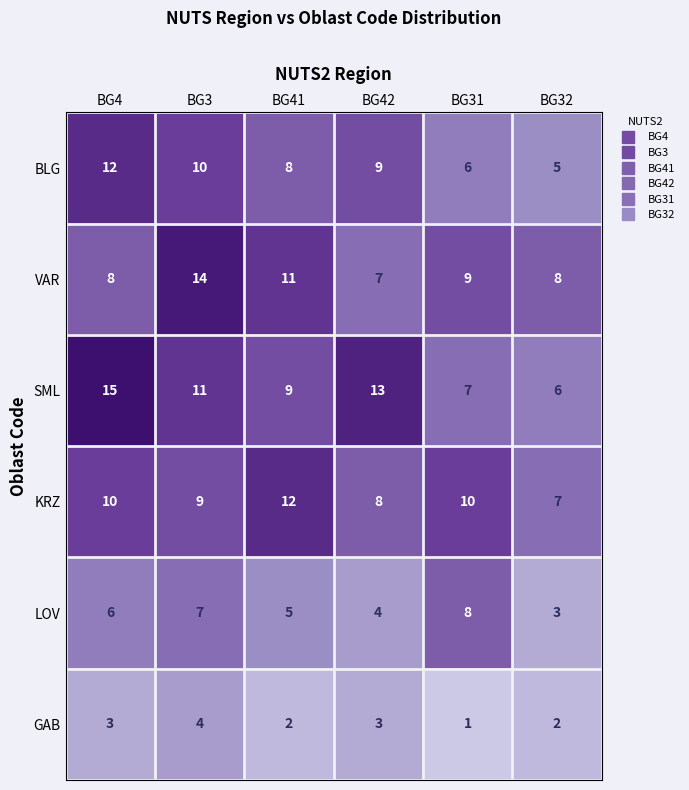

Which series has the largest total across all categories?

SML